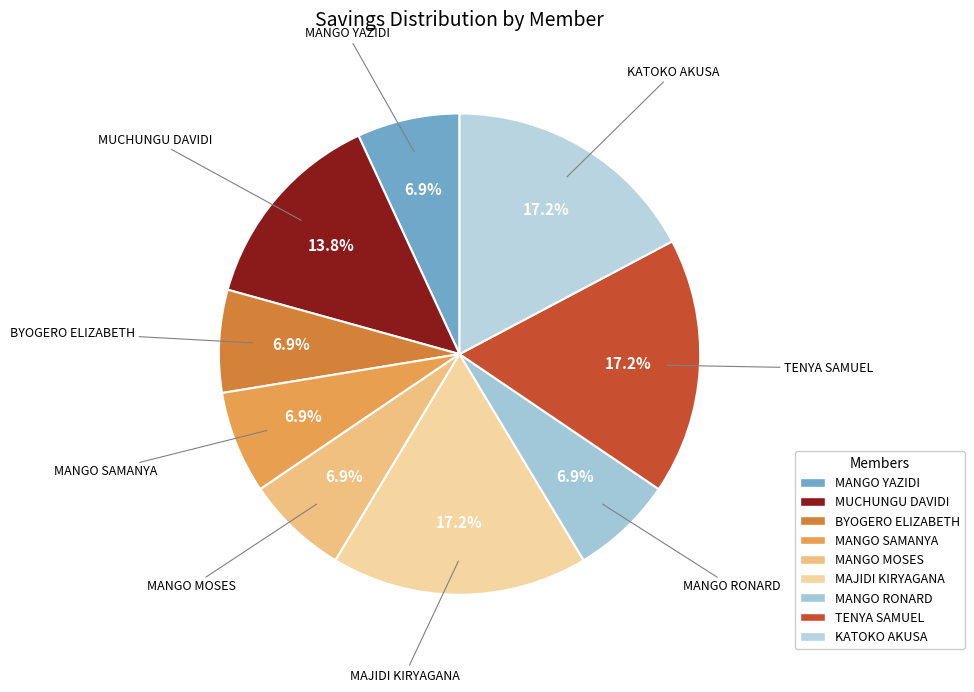

What is the ratio of the value at MUCHUNGU DAVIDI to the value at MANGO YAZIDI?

2.0